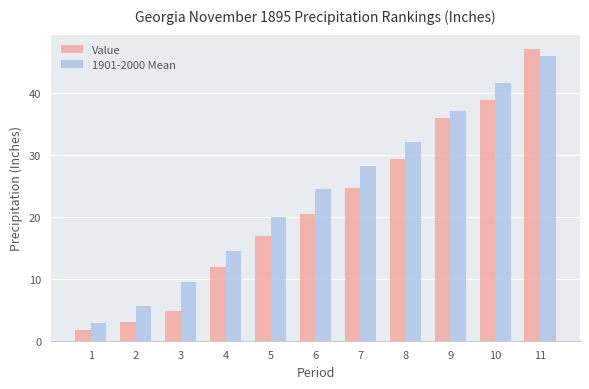

At which label does 1901-2000 Mean reach its minimum?

1